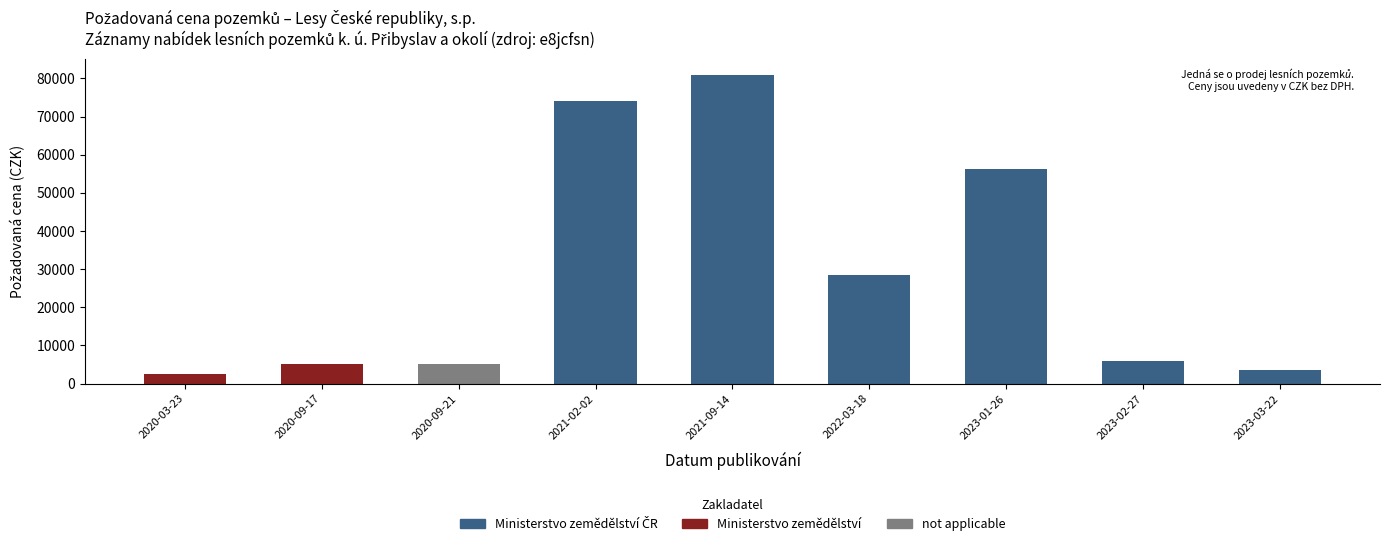

What value does the data have at 2021-02-02, to the nearest 100?

74100